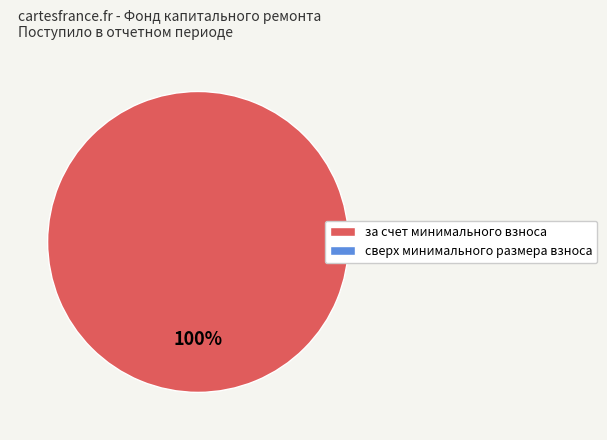

Does any single category account for the majority?

Yes